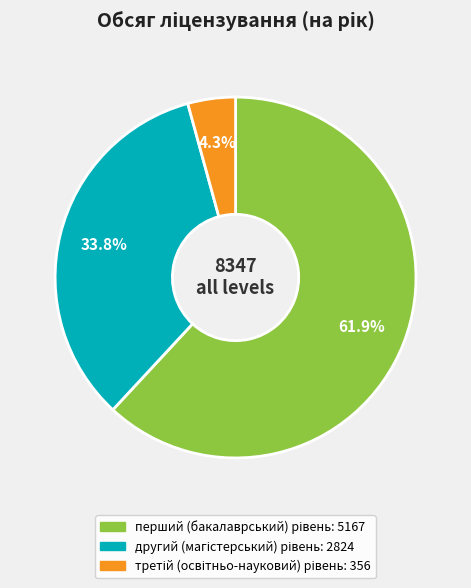

Is there any slice that represents more than half of the pie?

Yes